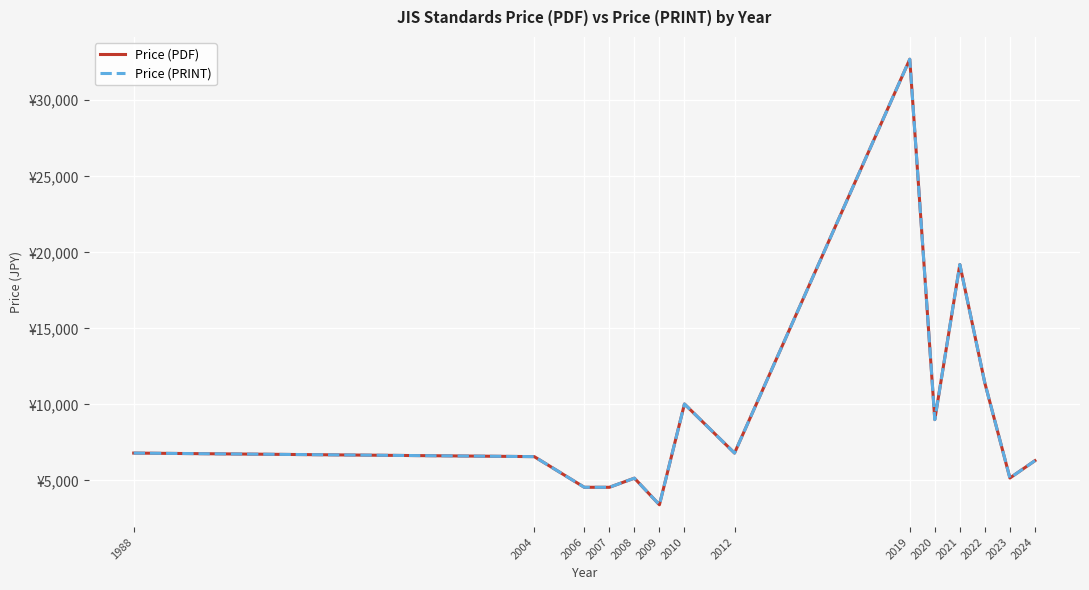

Which series has the largest range (max minus min)?

Price (PDF)